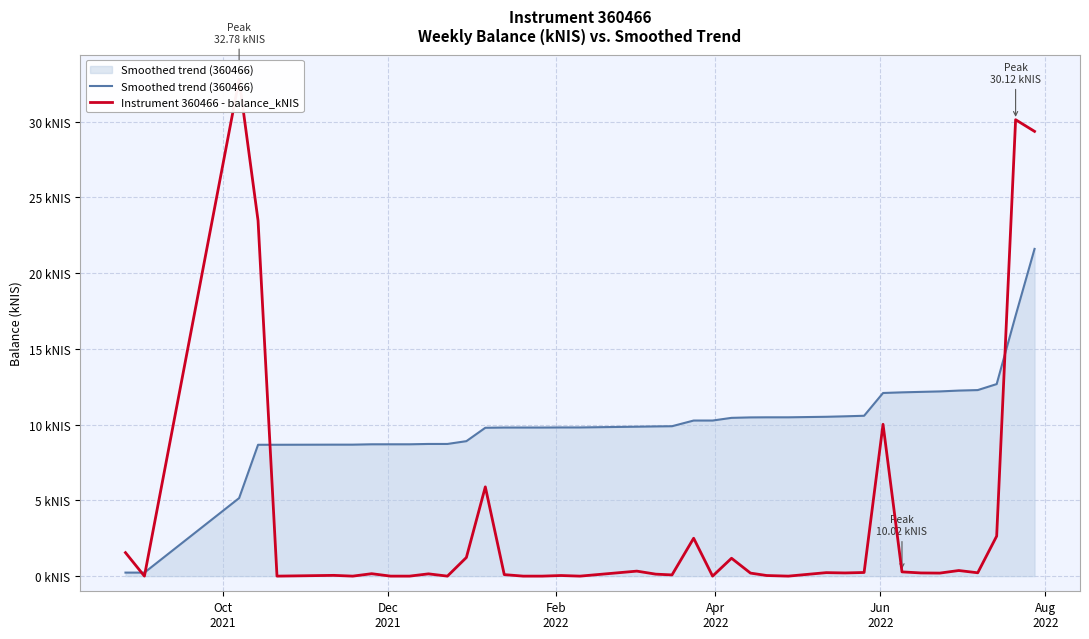

True or false: Smoothed trend (360466) has a value of 34.4 at 39.

False